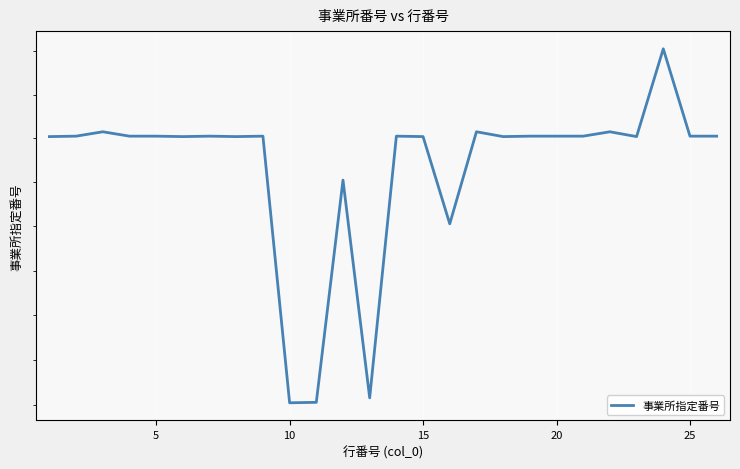

What is the average value?

2563322323